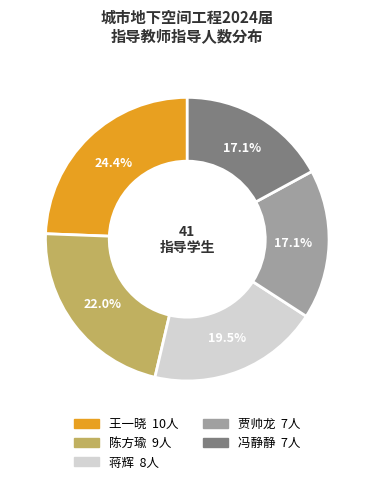

Between 冯静静 and 陈方瑜, which is larger?

陈方瑜